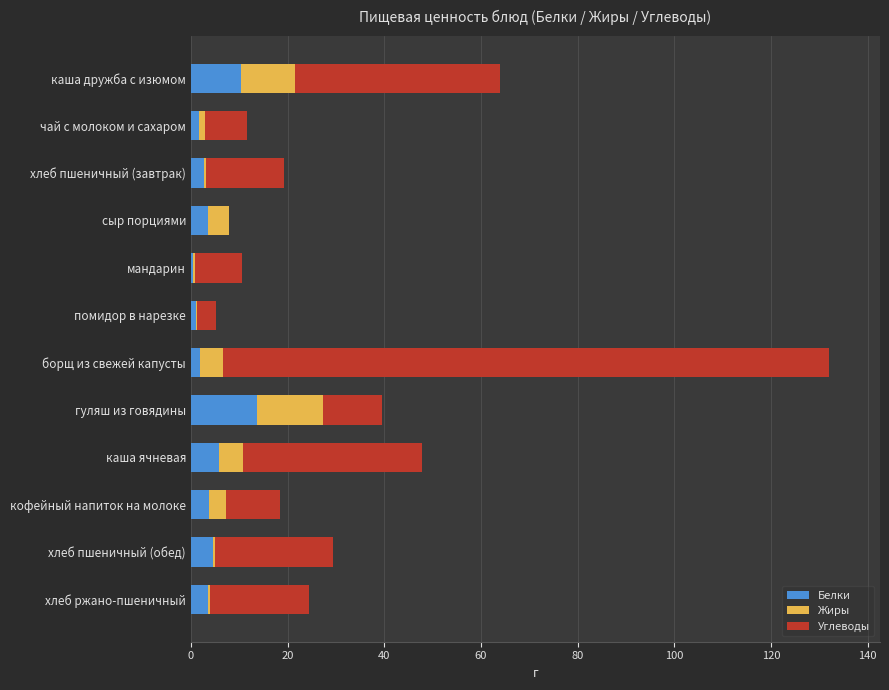

At which category is the sum across all series the highest?

борщ из свежей капусты